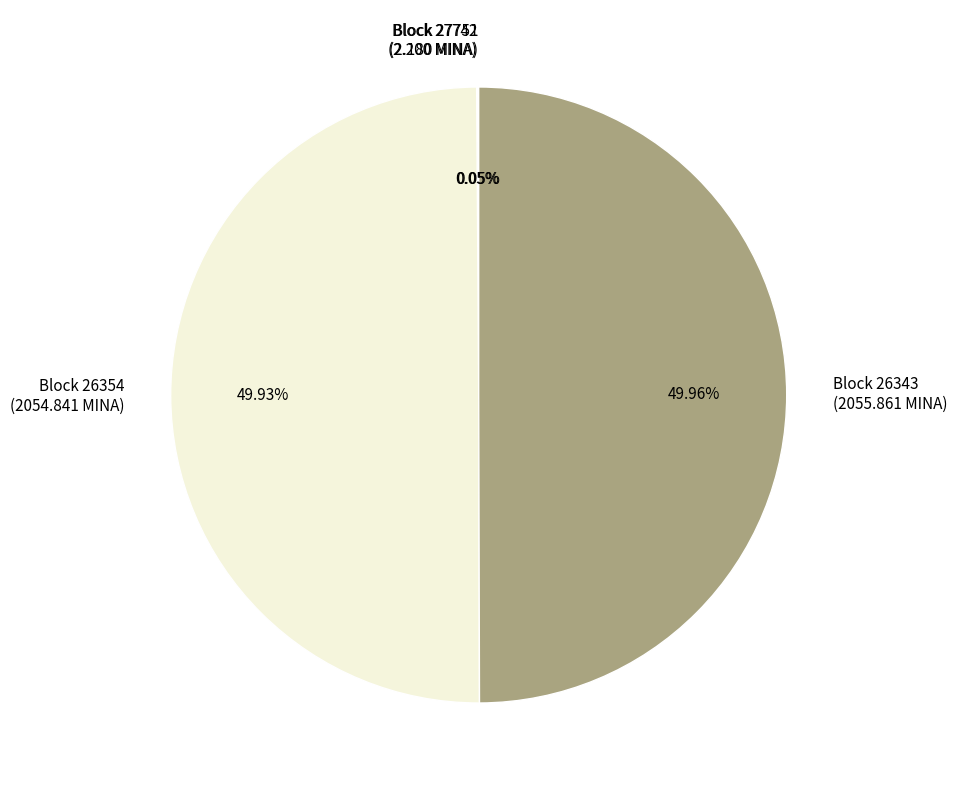

Do Block 26354 (2054.841 MINA) and Block 26343 (2055.861 MINA) together represent more than half of the pie?

Yes